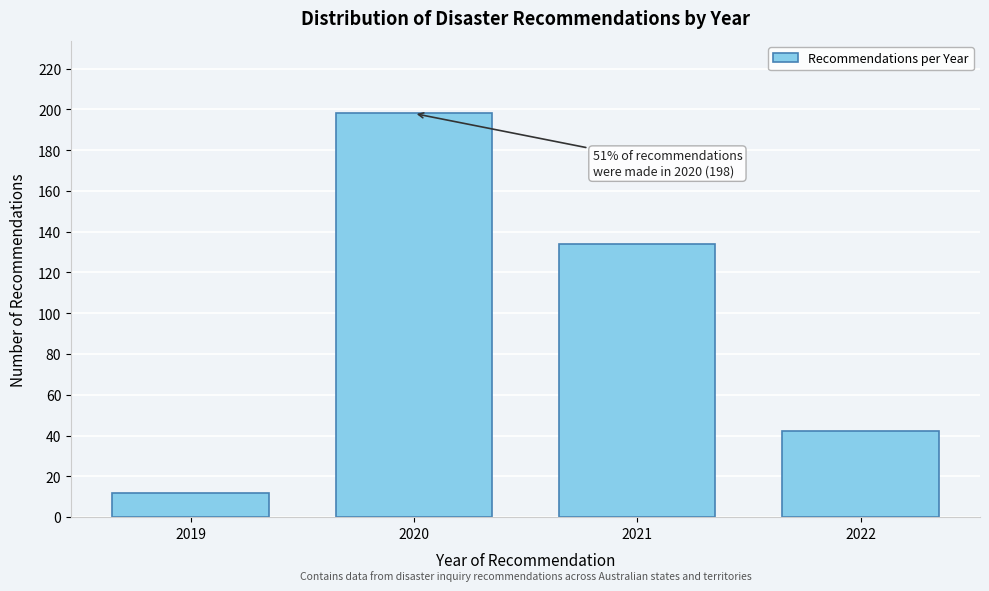

Reading left to right, extract all data points from this chart.

2019=12	2020=198	2021=134	2022=42